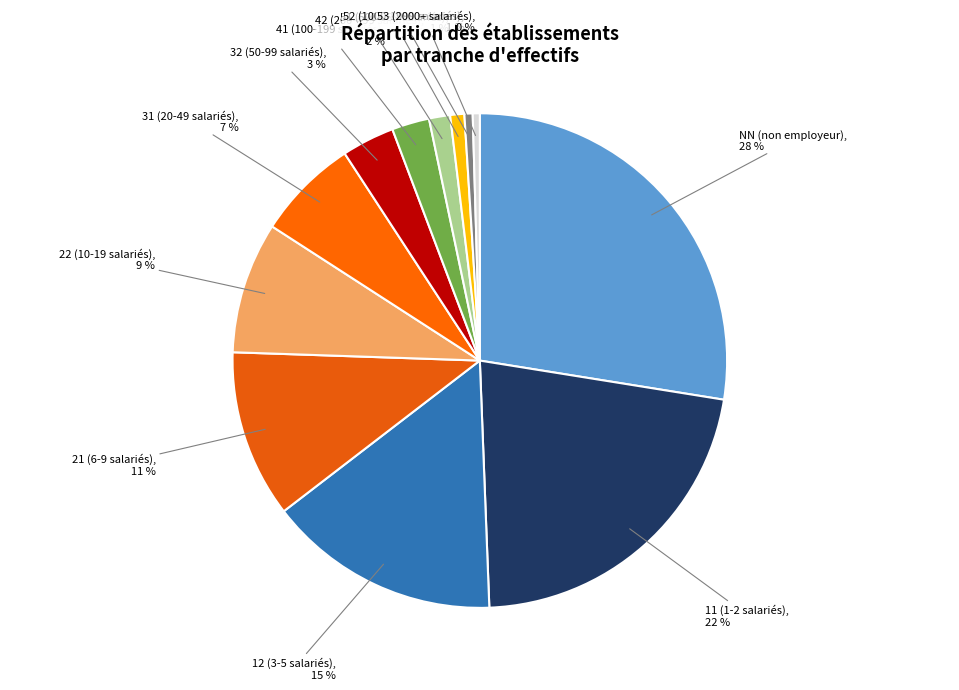

How many slices are in this pie chart?

12